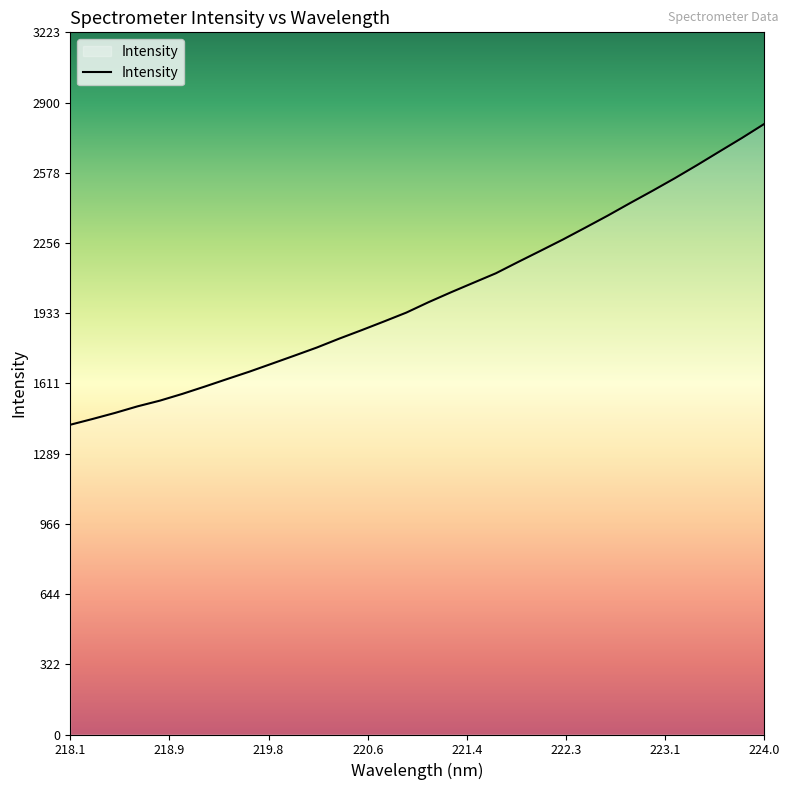

What is the smallest value displayed?

1421.9